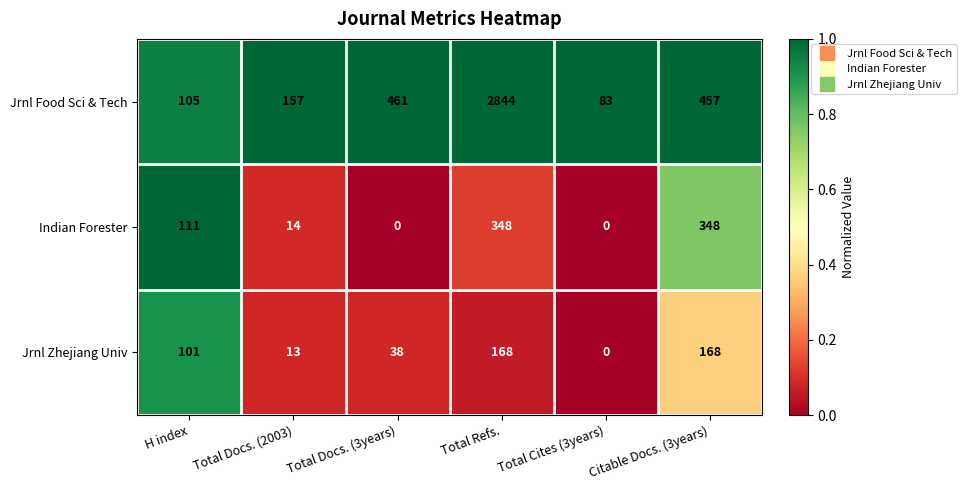

How many data points does each series have?

6